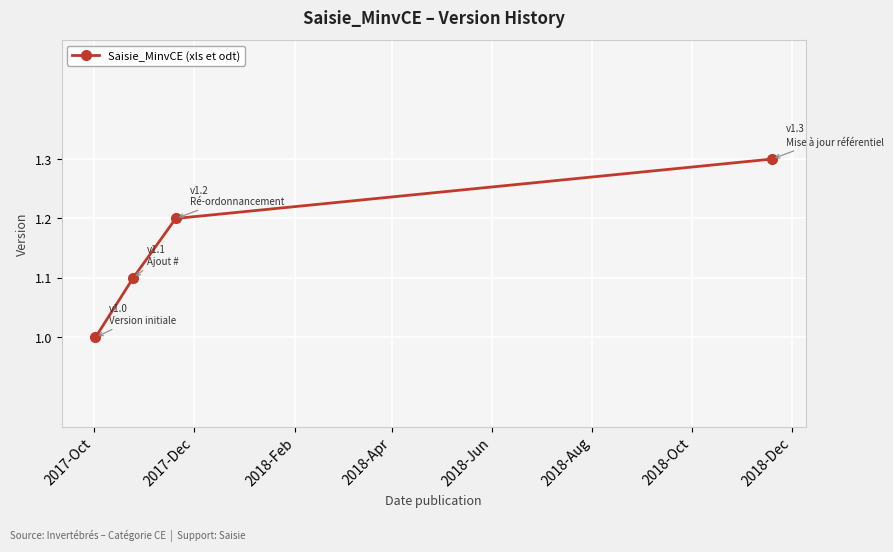

What is the value of the 1st point from the left?

1.0